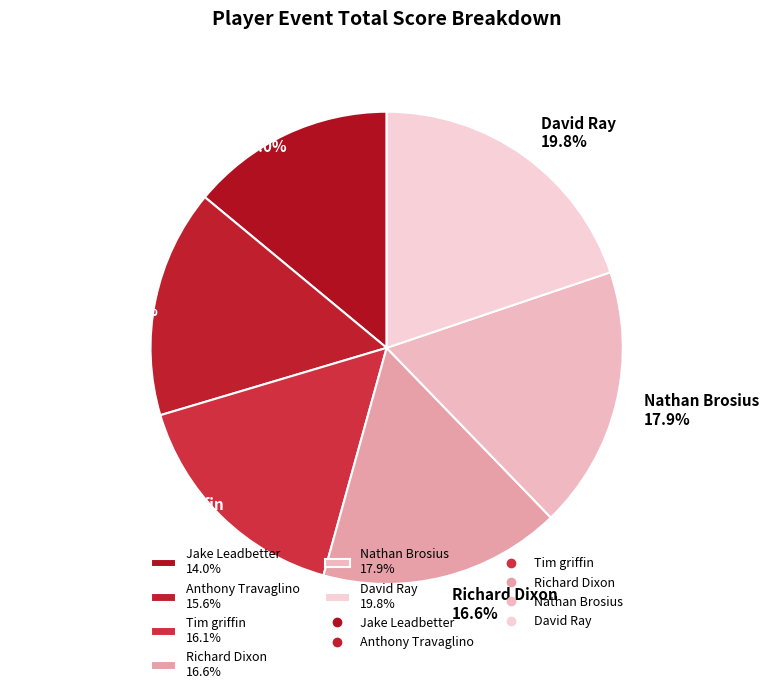

To the nearest percent, what is the difference between the Jake Leadbetter and Anthony Travaglino slice percentages?

2%